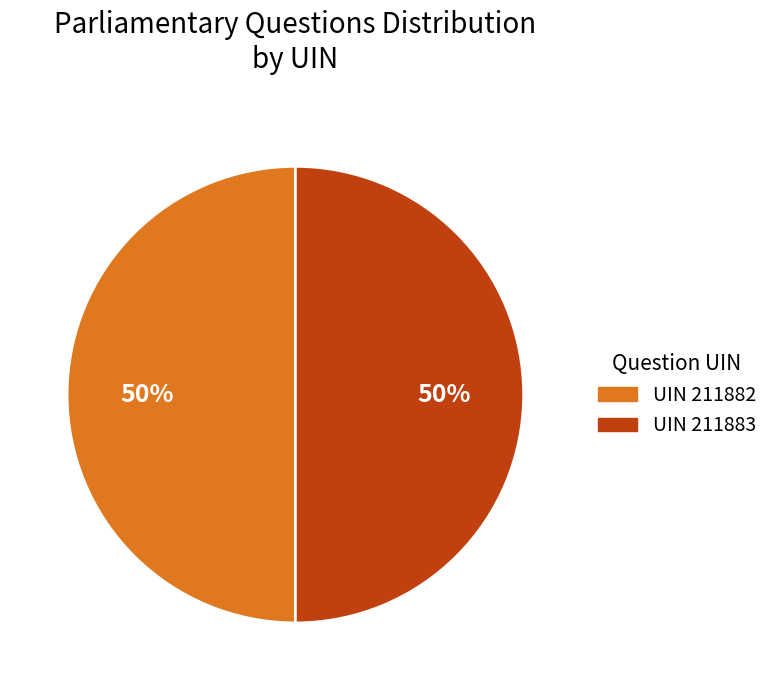

To the nearest percent, what is the average slice percentage?

50%